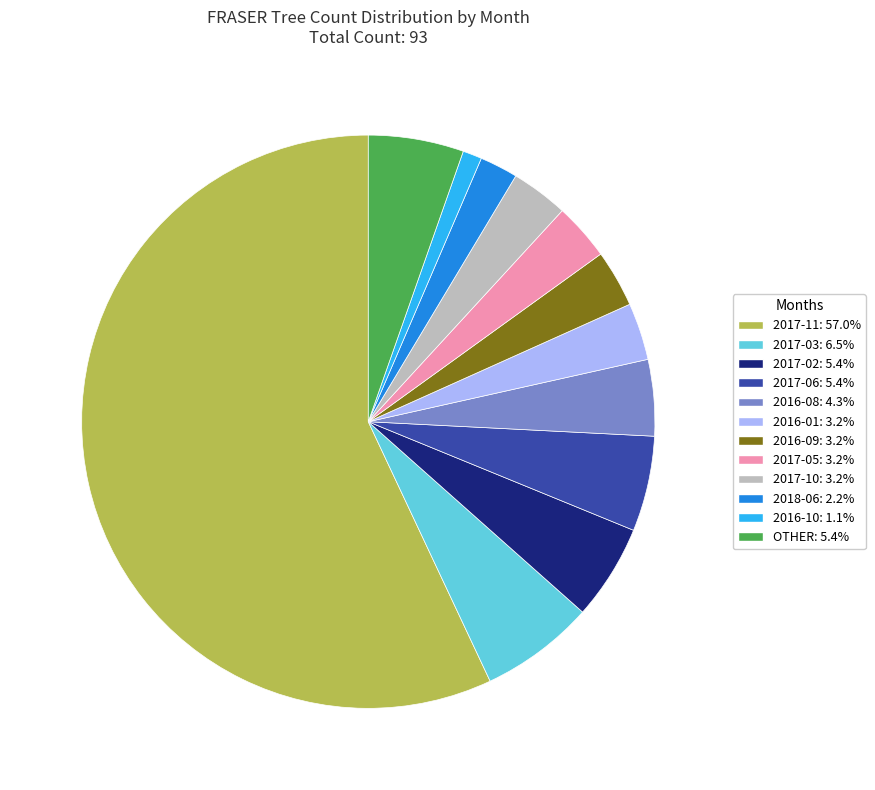

Does any single category account for the majority?

Yes